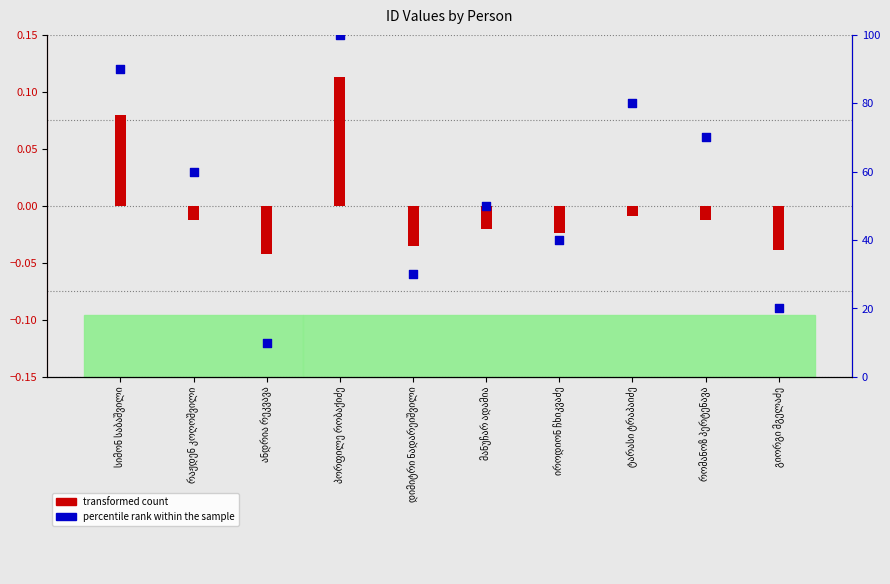

What is the total value across all series at პორფილე რობაქიძე?

100.1